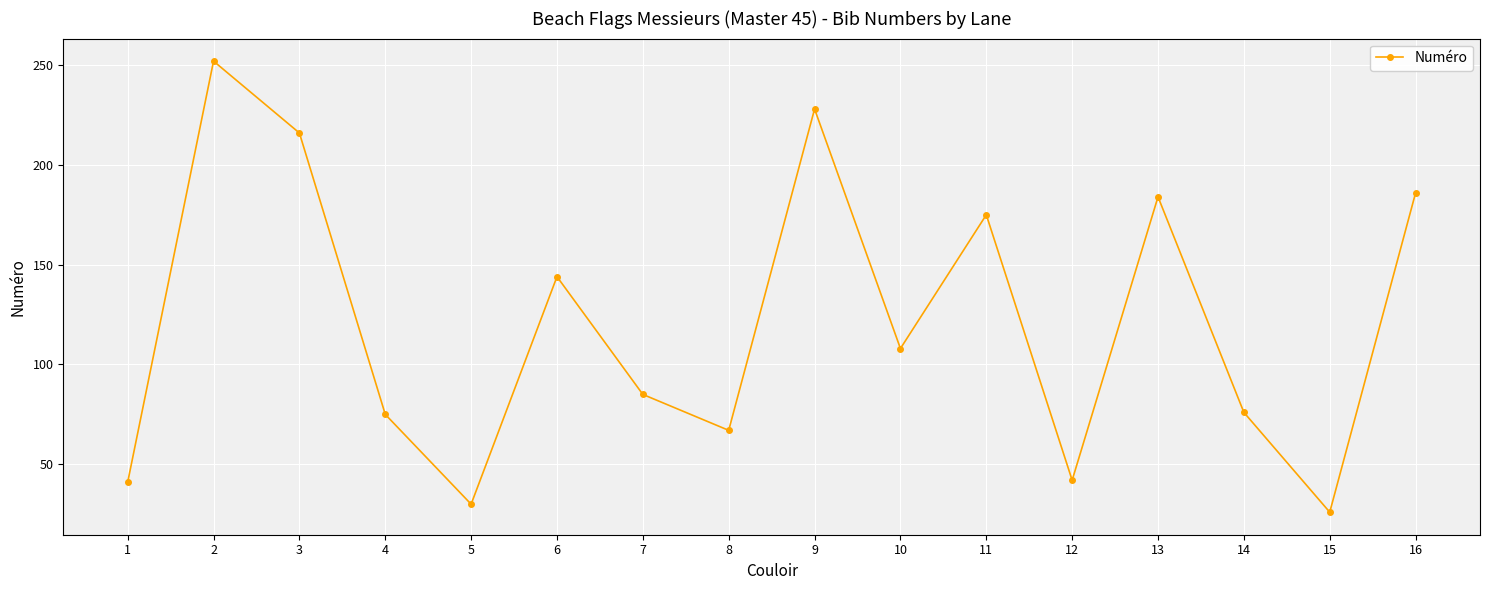

At which label is the value closest to 139?

6